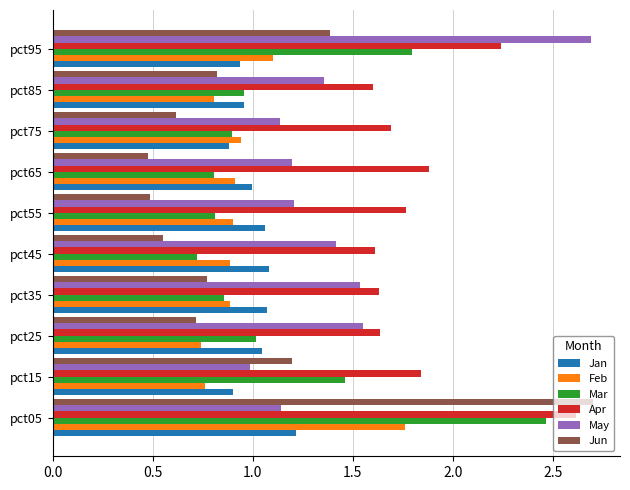

What is the sum of the Feb values at pct95 and pct45?

2.0